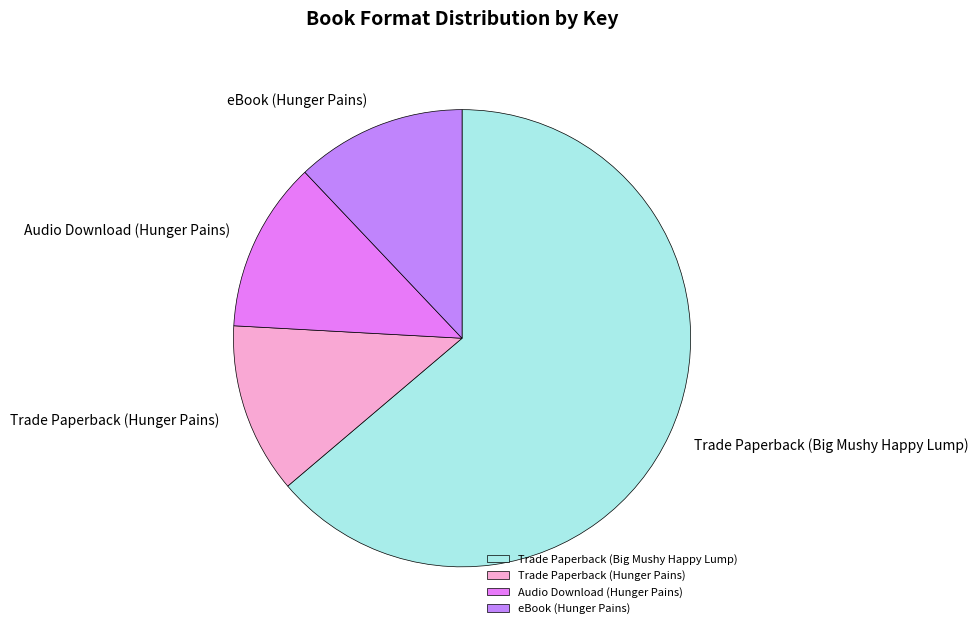

Does any single category account for the majority?

Yes